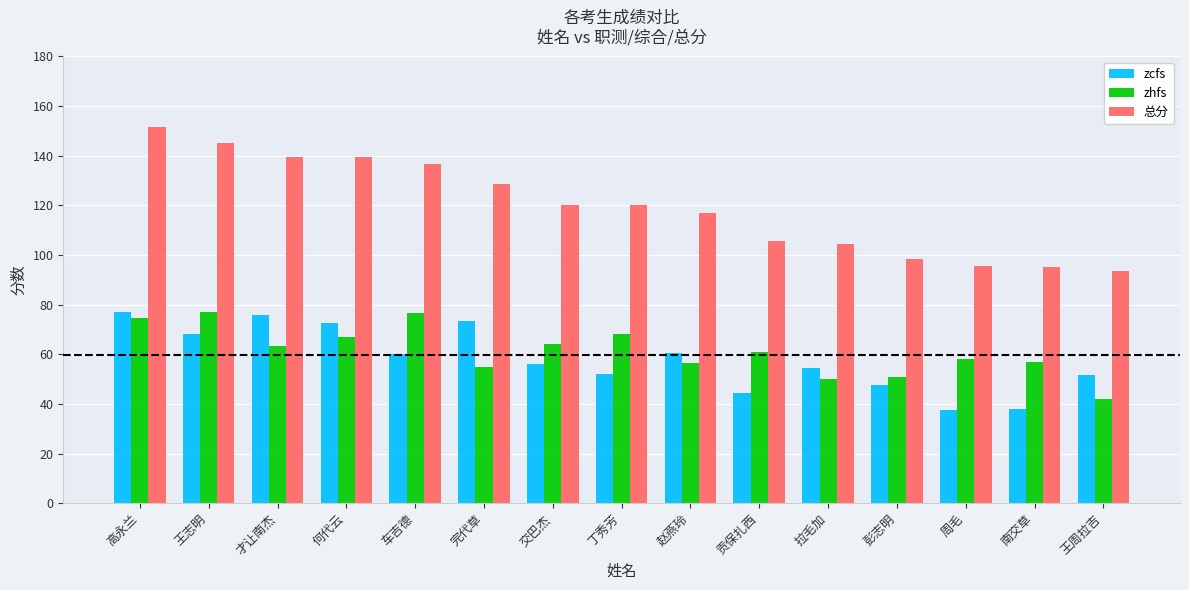

What is the minimum value shown in the chart?

37.5